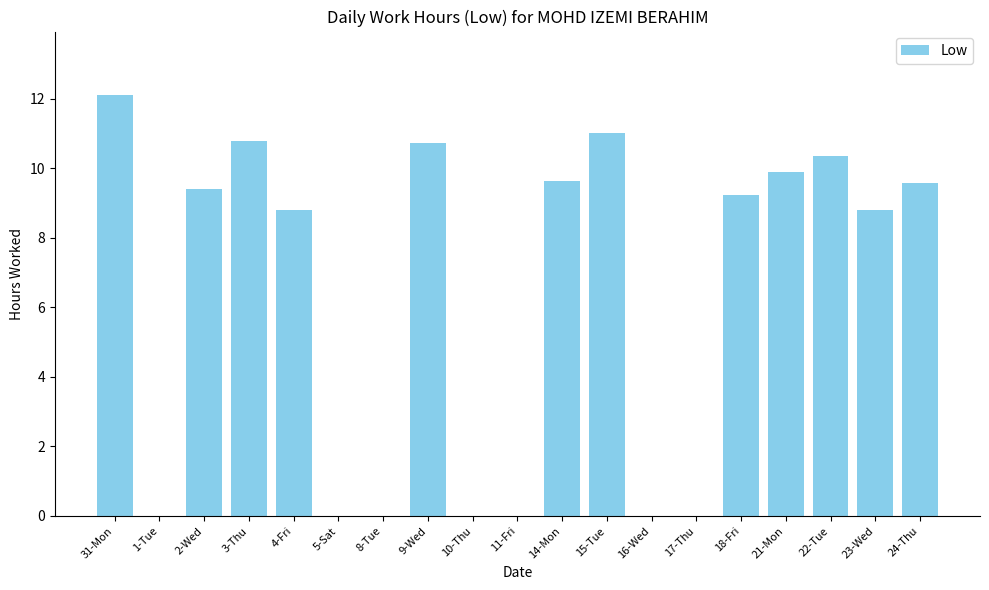

What is the change in value from 22-Tue to 23-Wed?

-1.6